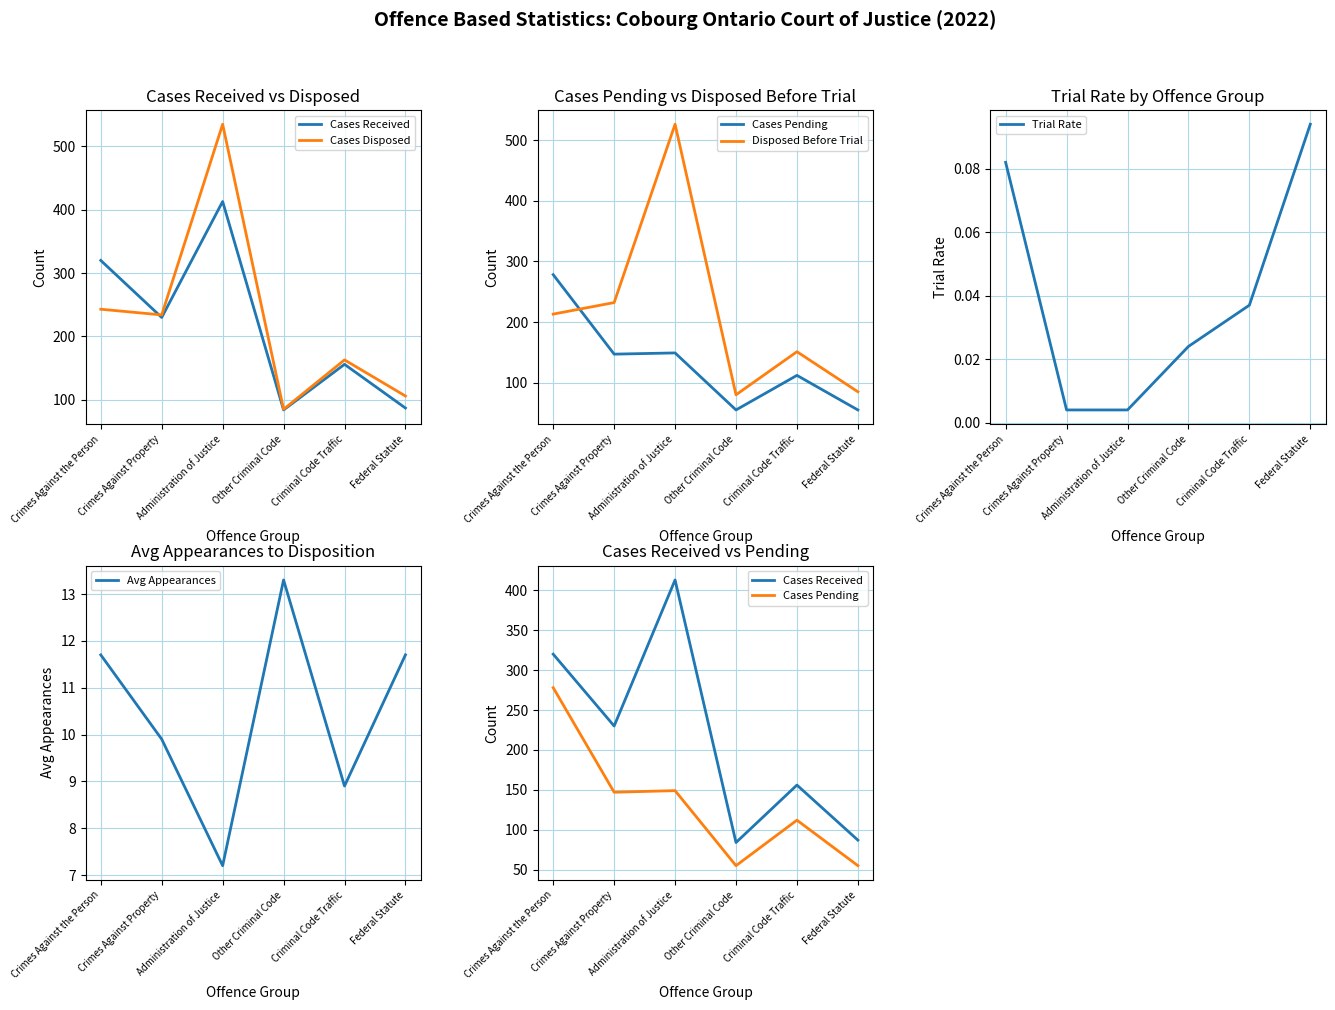

Where is the first local maximum for Cases Received?

Administration of Justice